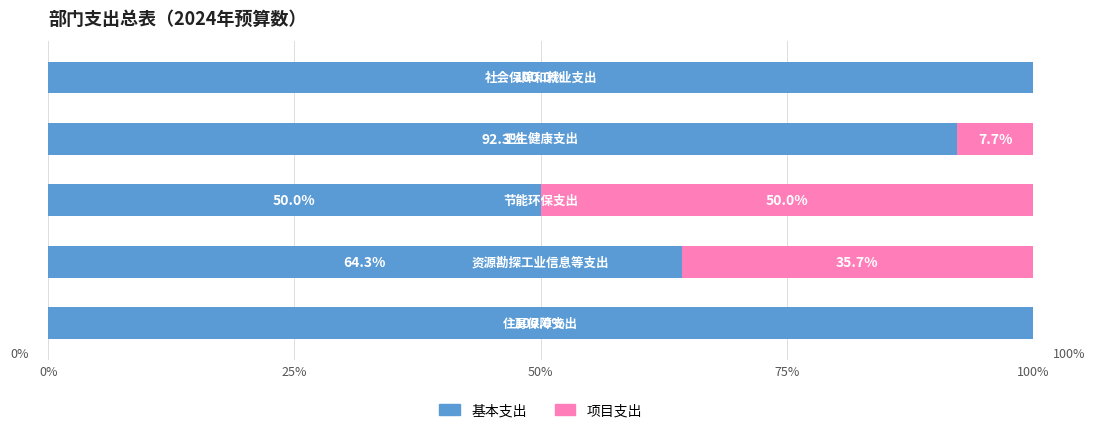

What is the maximum value for 基本支出?

100.0